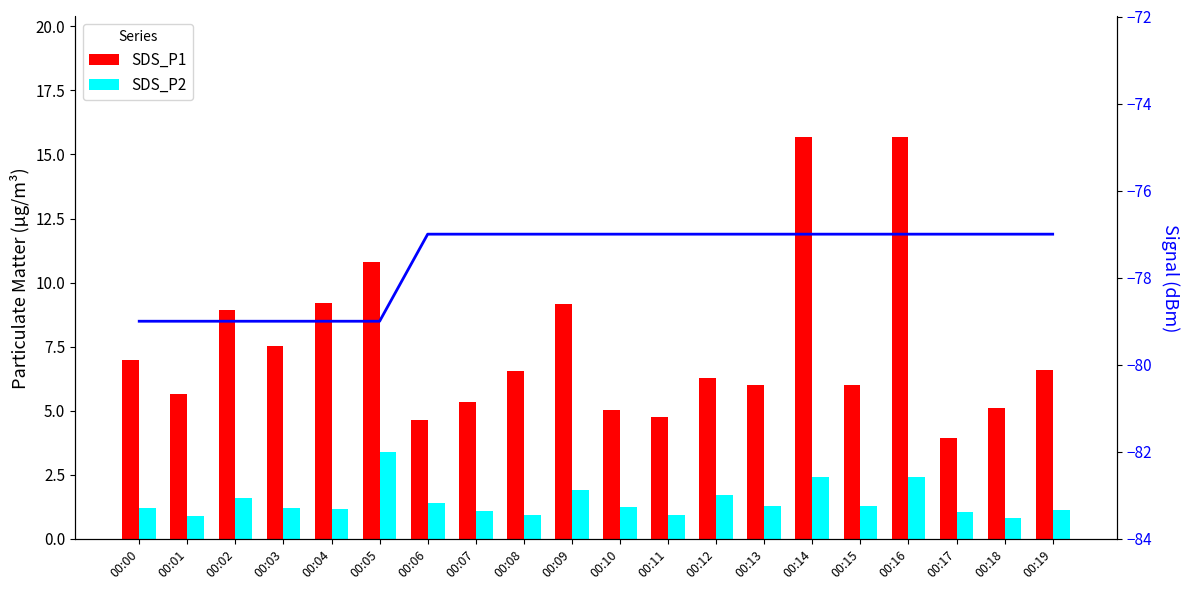

Is it true that SDS_P1 equals 1.5 at 00:07?

False